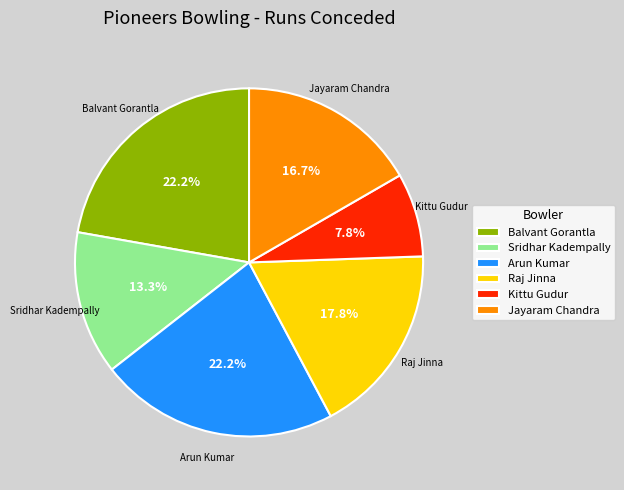

What percentage is the Balvant Gorantla slice, to the nearest percent?

22%